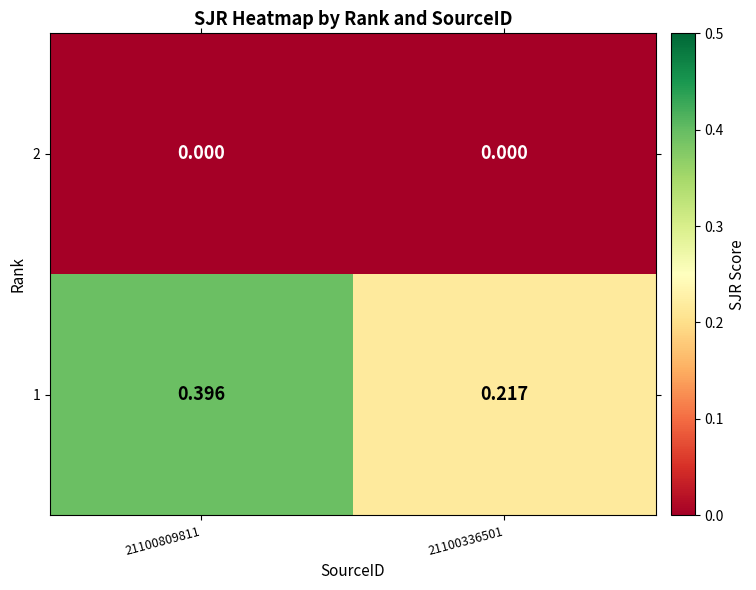

Which series has the largest range (max minus min)?

1